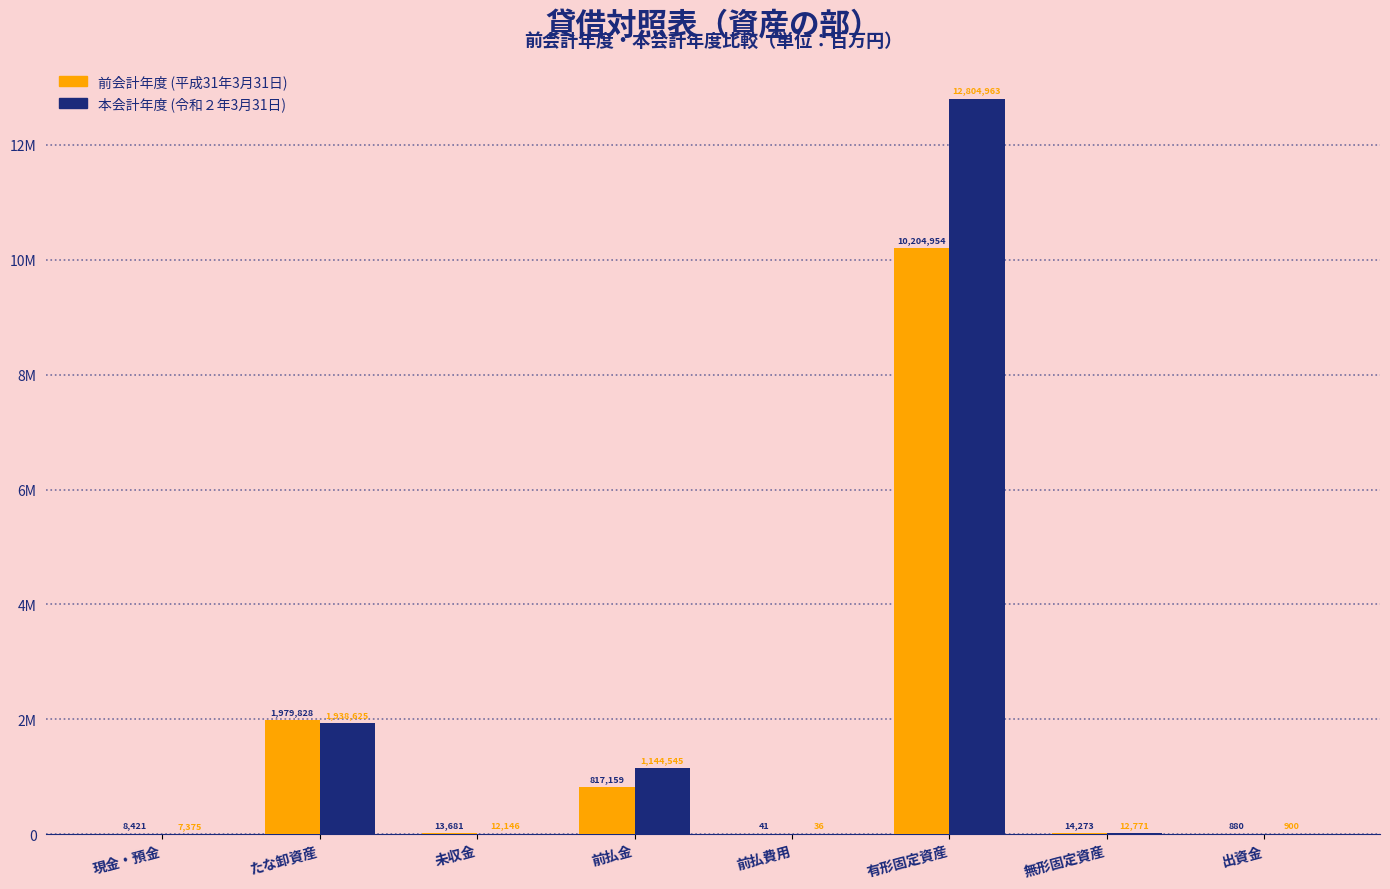

What are all the series names shown in the legend?

前会計年度 (平成31年3月31日), 本会計年度 (令和２年3月31日)